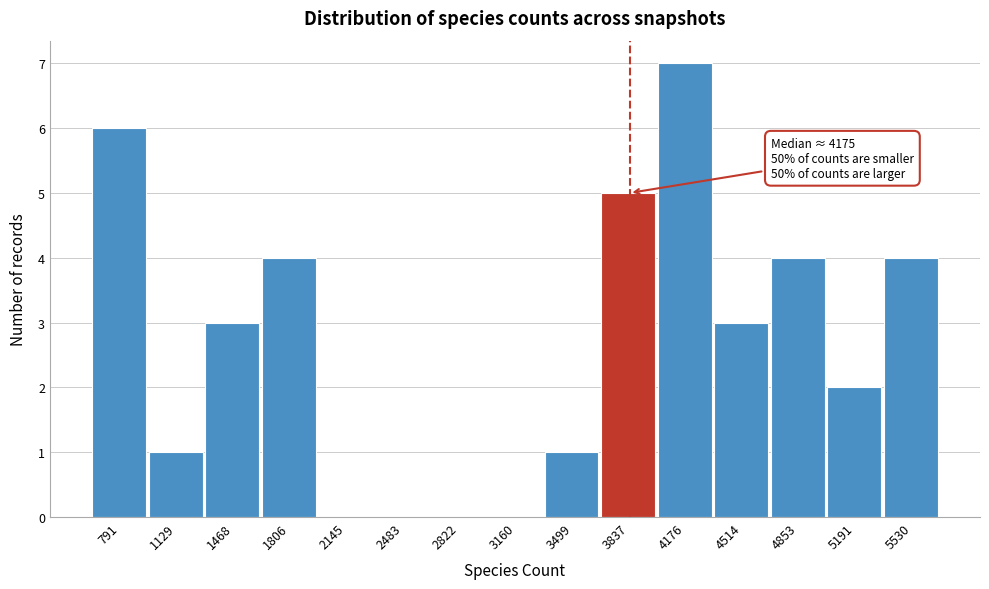

Reading right to left, transcribe all the data shown in this chart.

5530=4	5191=2	4853=4	4514=3	4176=7	3837=5	3499=1	3160=0	2822=0	2483=0	2145=0	1806=4	1468=3	1129=1	791=6